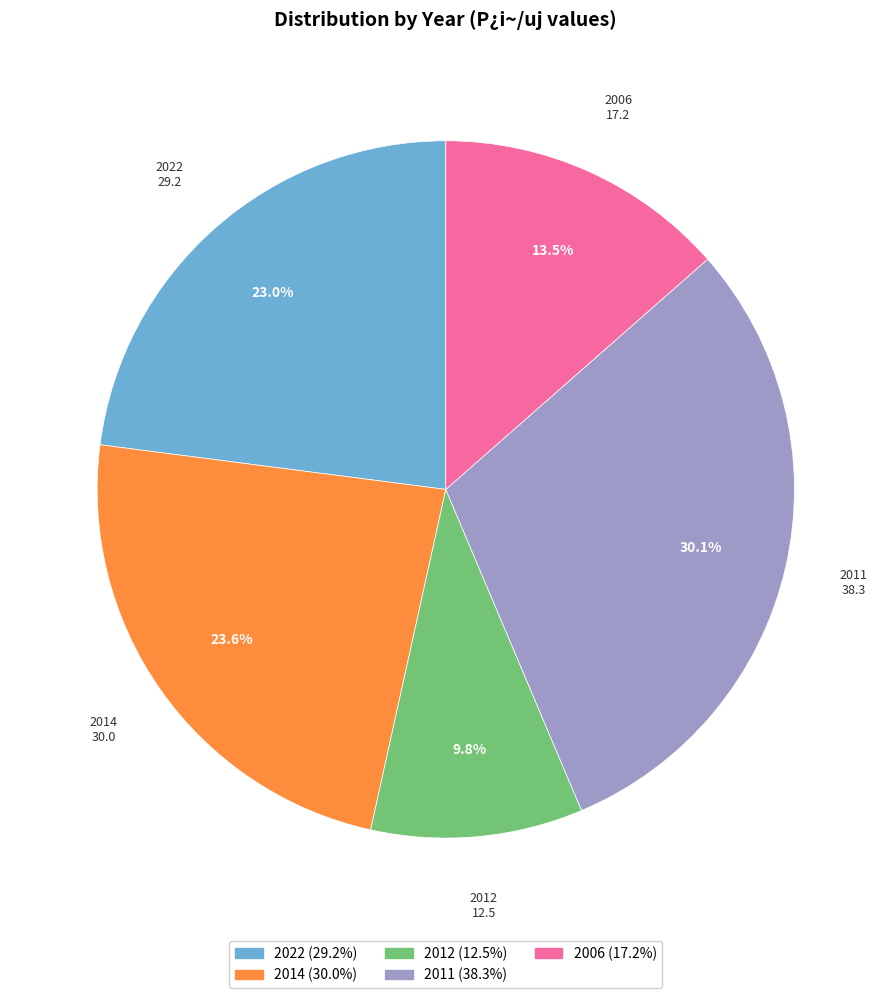

What percentage do 2006 and 2011 together represent?

43.6%